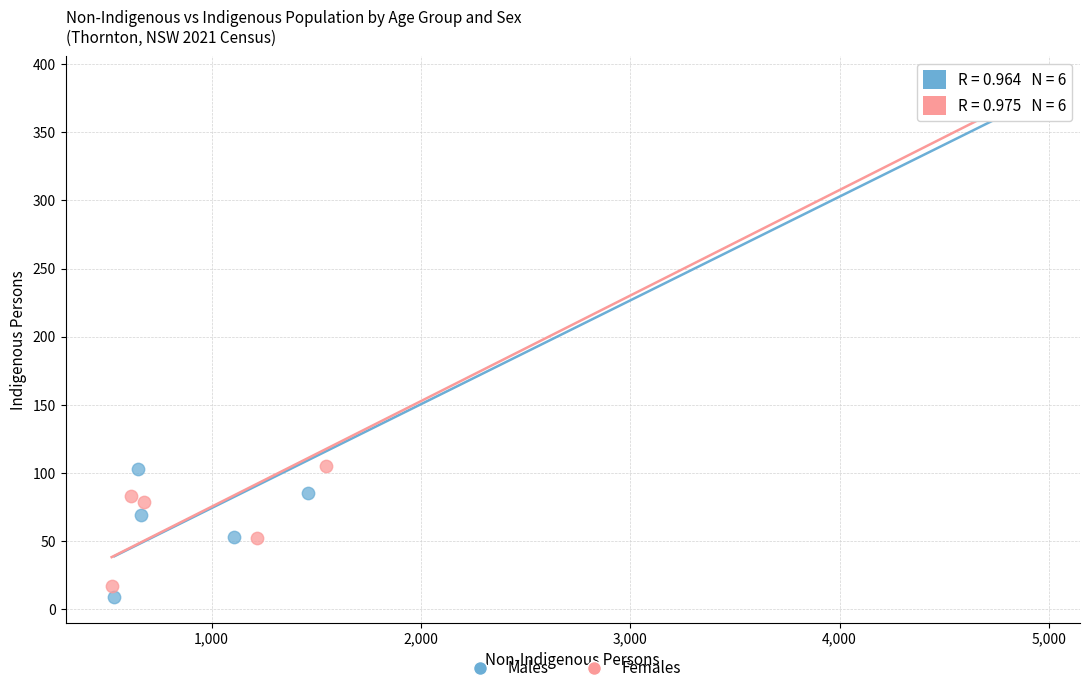

Which series has the largest Y range (max minus min)?

Females